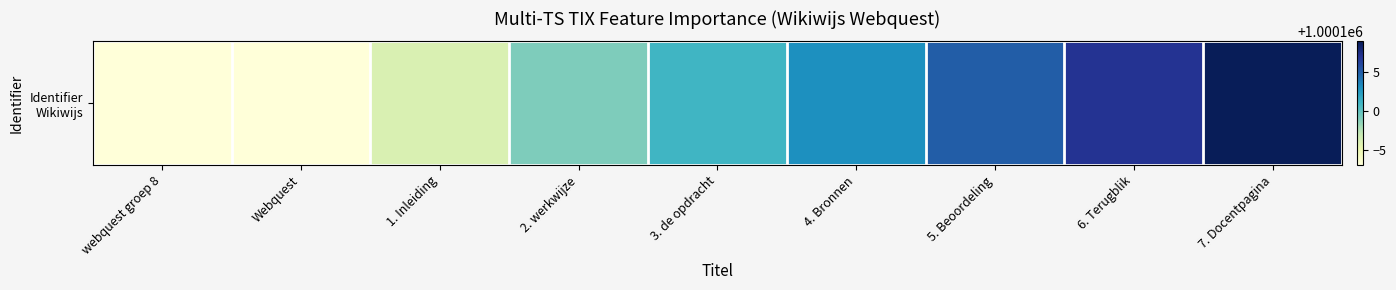

List the labels in order of value, largest first.

7. Docentpagina, 6. Terugblik, 5. Beoordeling, 4. Bronnen, 3. de opdracht, 2. werkwijze, 1. Inleiding, Webquest, webquest groep 8